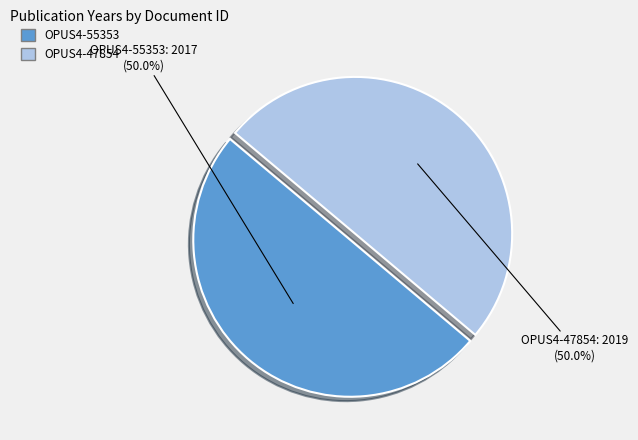

Approximately how many times larger is the value at OPUS4-55353 compared to OPUS4-47854?

1.0